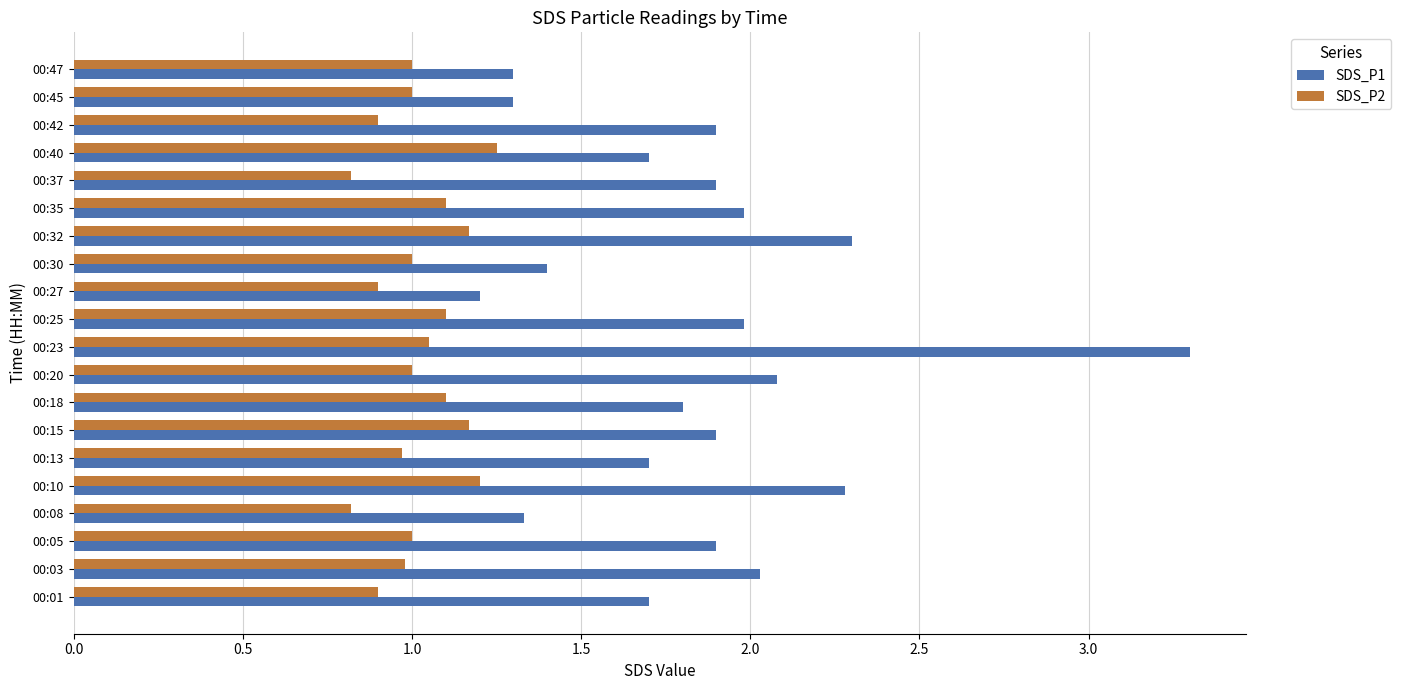

Which category has the lowest value in the SDS_P1 series?

00:27